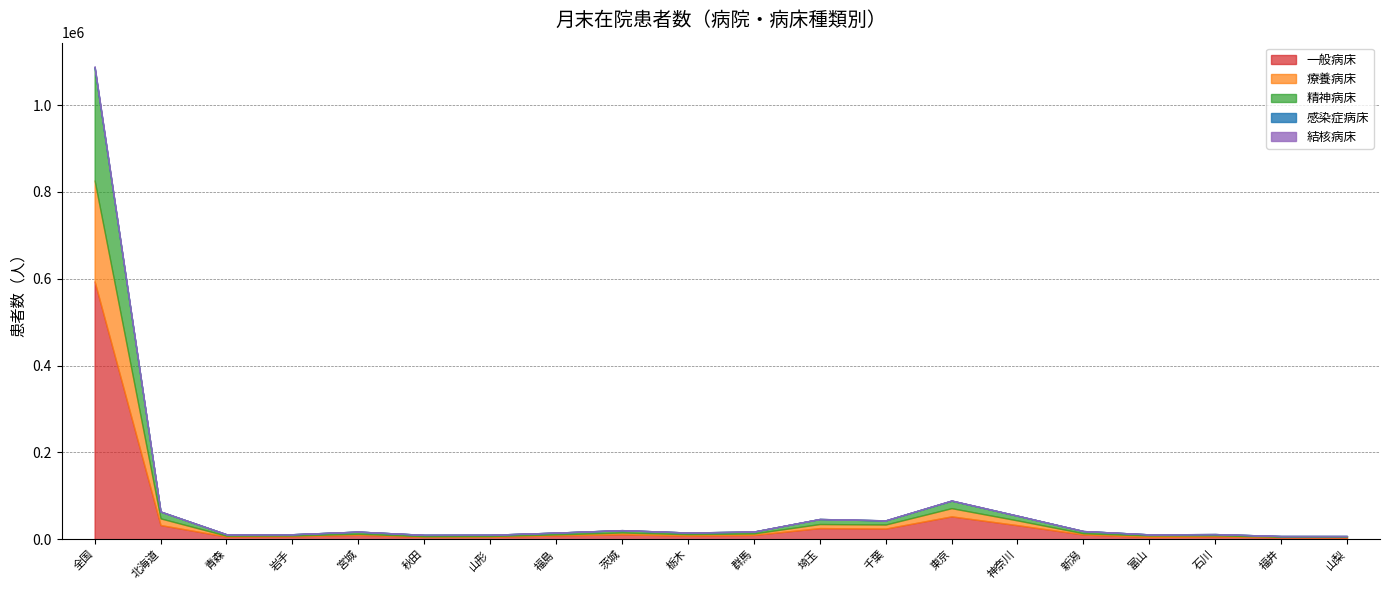

True or false: 精神病床 and 感染症病床 intersect in this chart.

False